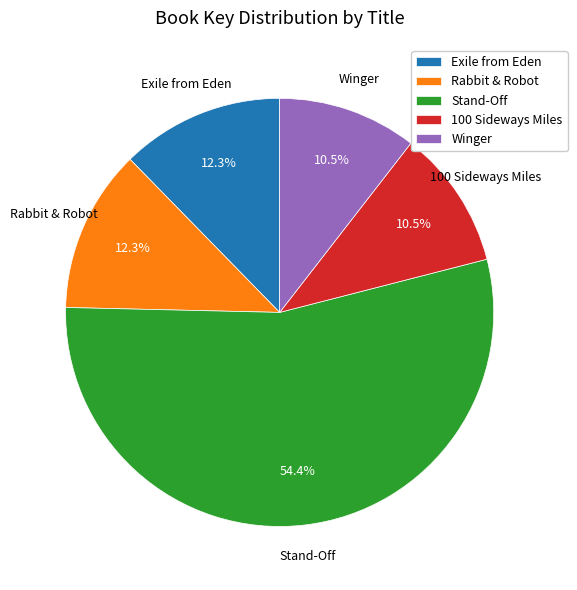

Which category accounts for the majority?

Stand-Off